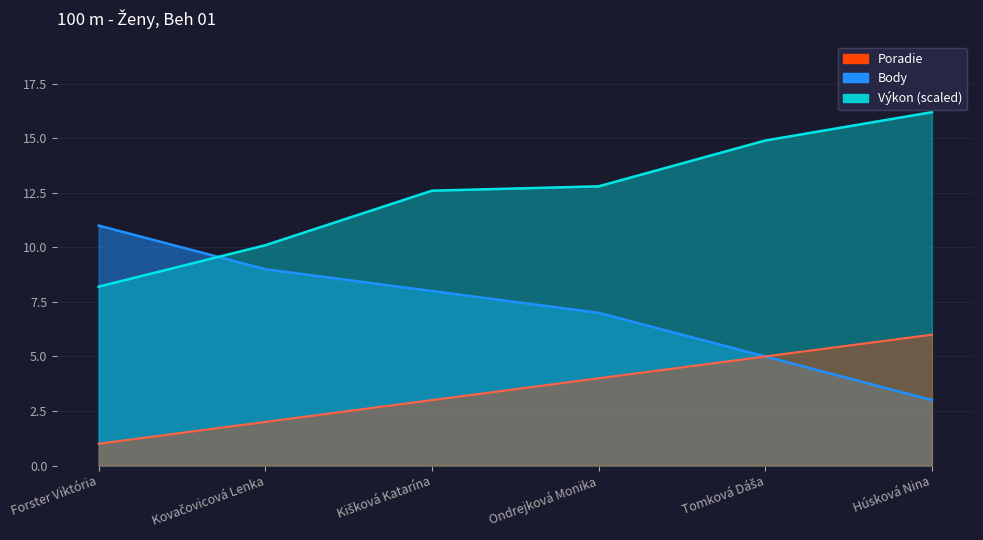

At Kovačovicová Lenka, list the series in order from largest to smallest.

Výkon, Body, Poradie